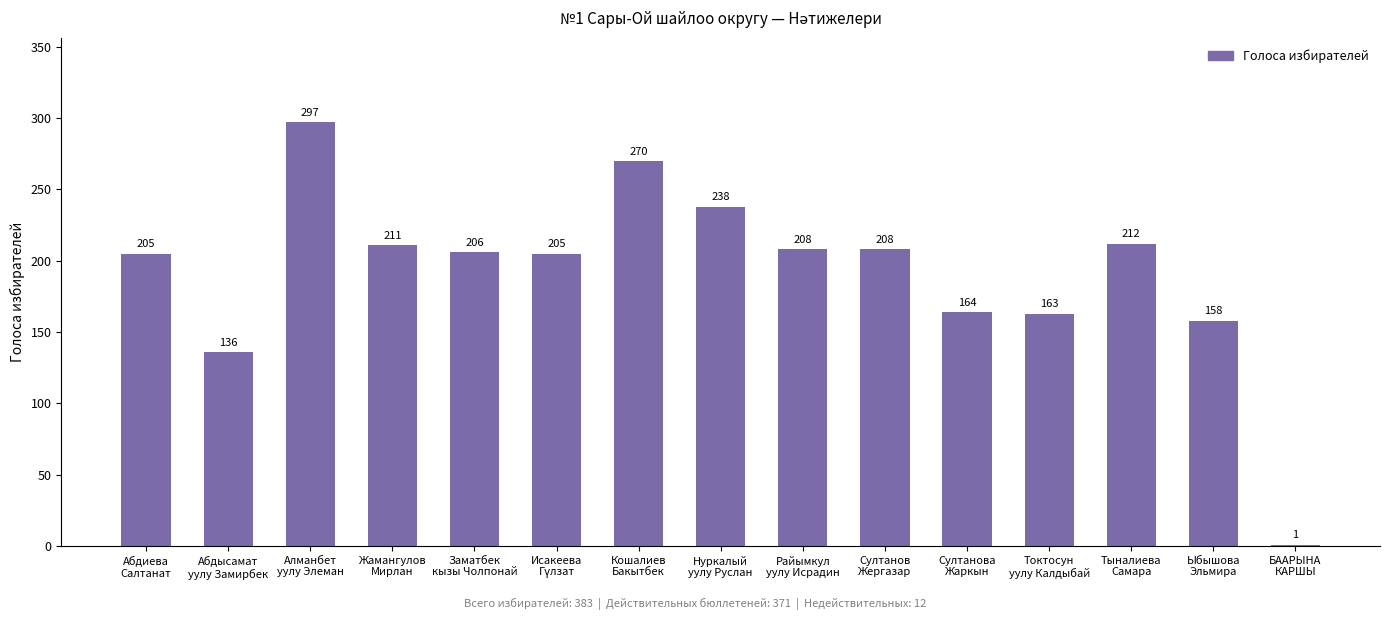

Reading left to right, extract all data points from this chart.

205	136	297	211	206	205	270	238	208	208	164	163	212	158	1